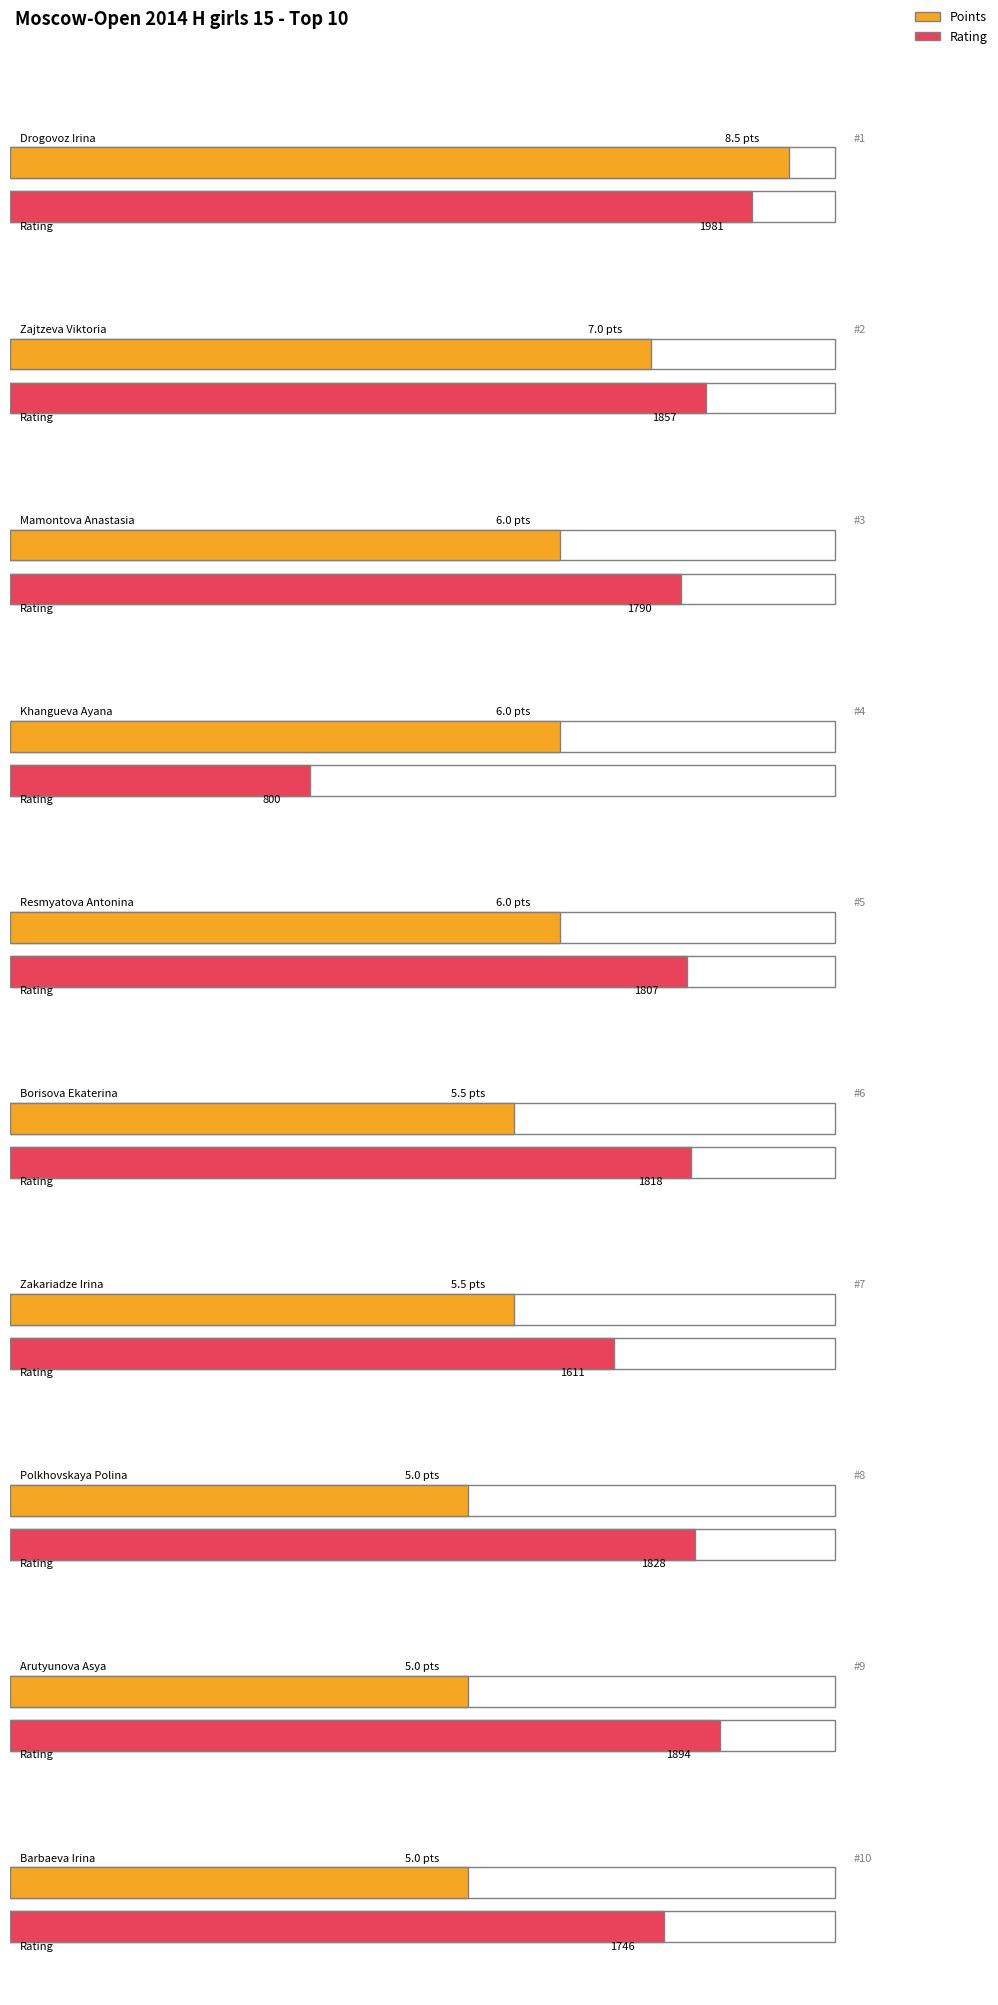

What are all the series names shown in the legend?

Points, Rating